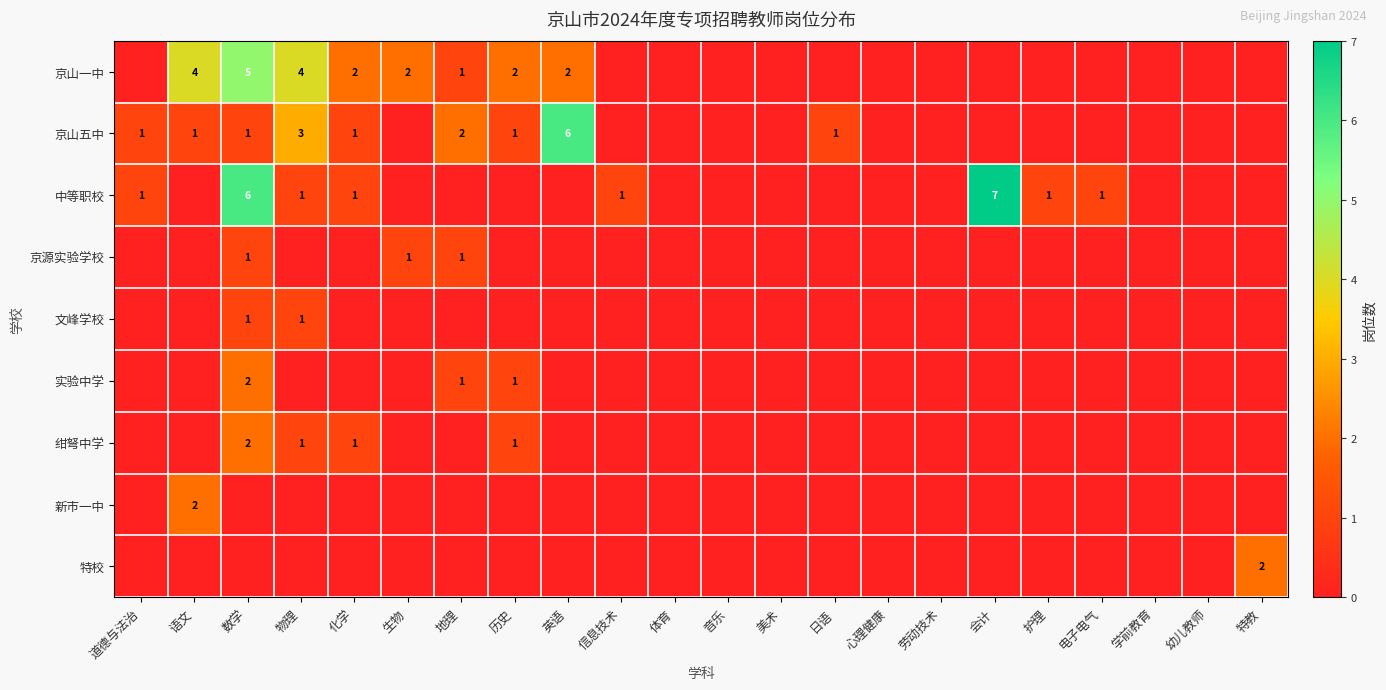

Is it true that 绀弩中学 equals 2 at 化学?

False